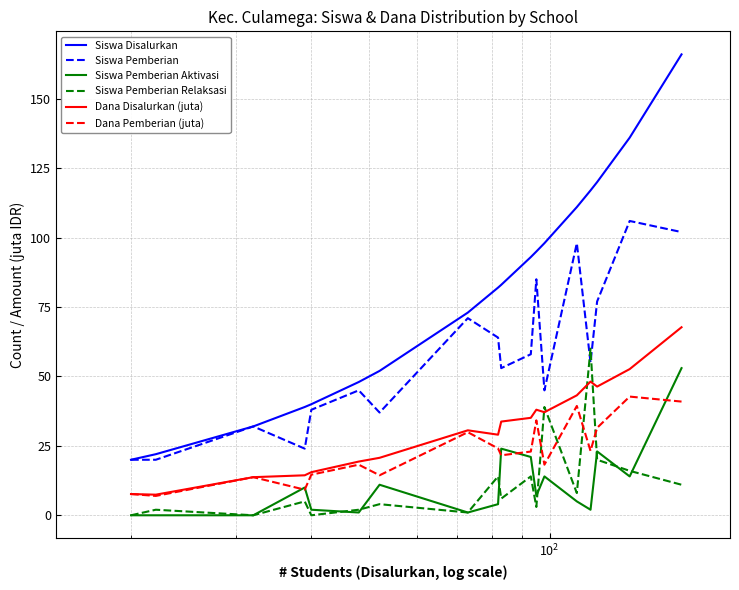

Which series has the largest total across all categories?

Siswa Disalurkan